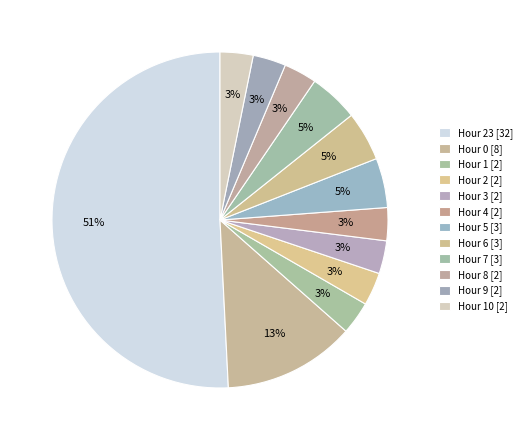

How many slices are in this pie chart?

12